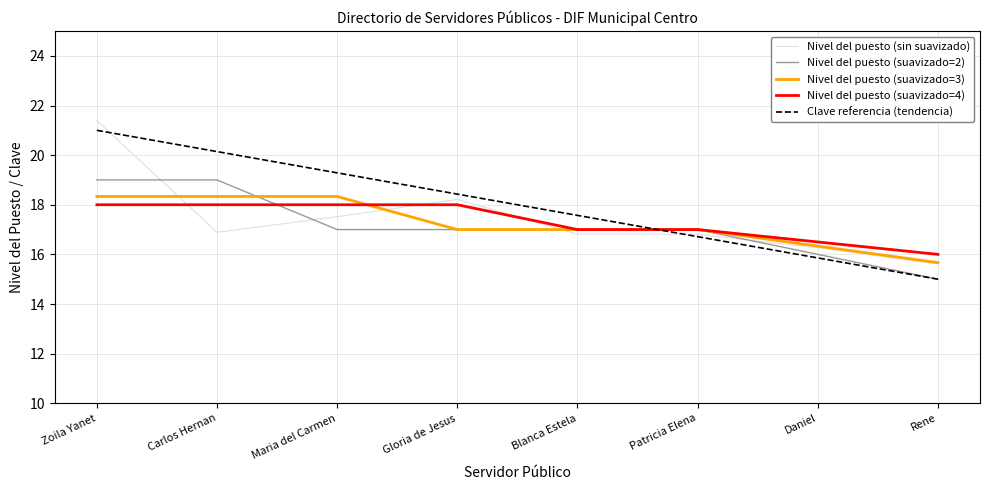

The Nivel del puesto (sin suavizado) series shows 15.6 at Rene. True or false?

True